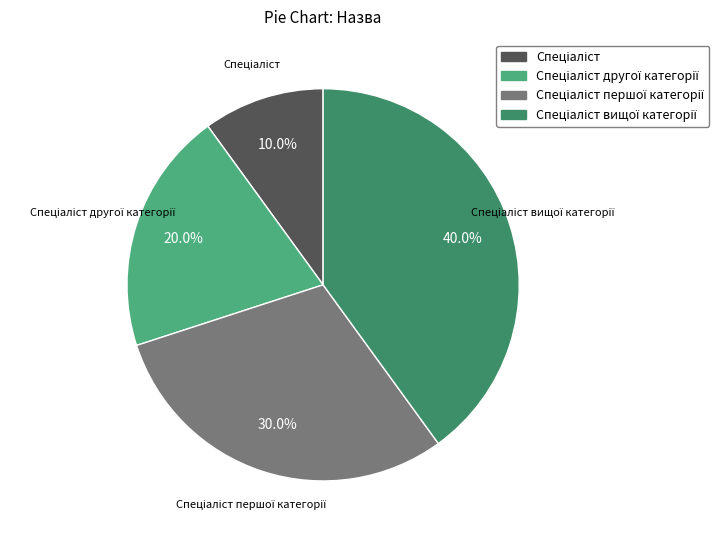

Is there a majority slice in this chart?

No